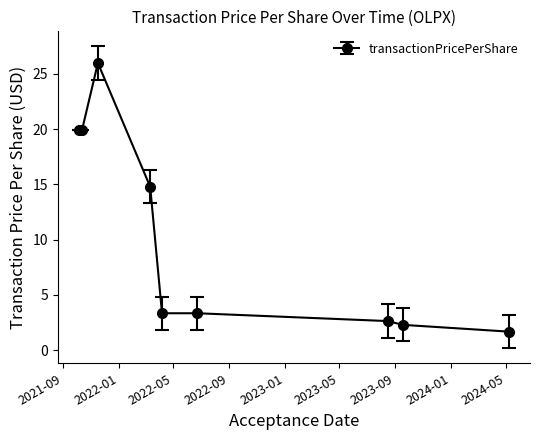

True or false: the data has more than 0 interior local peaks.

True